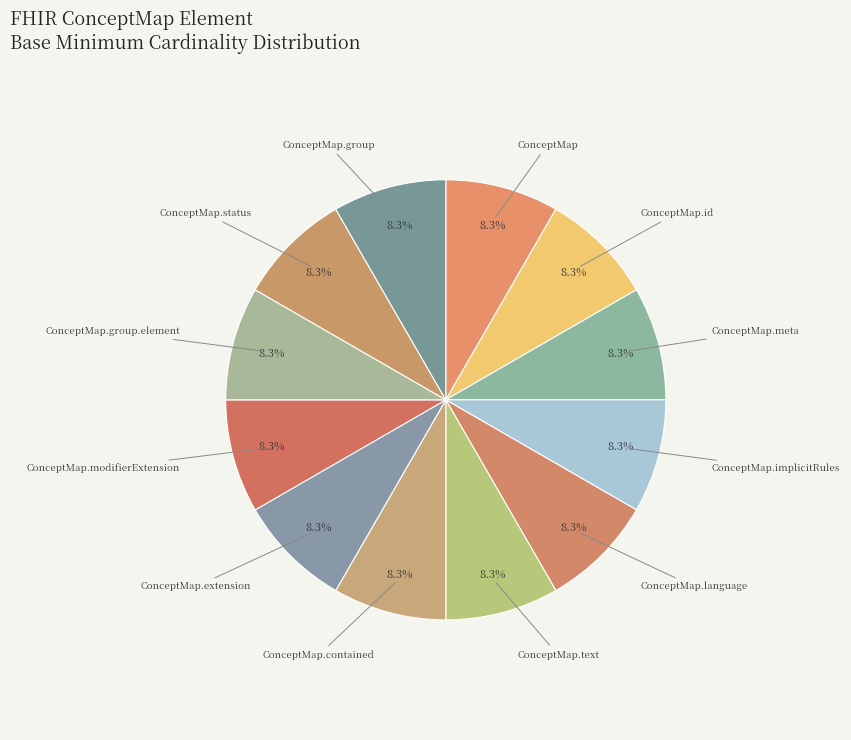

Approximately how many times larger is the value at ConceptMap.contained compared to ConceptMap.status?

1.0